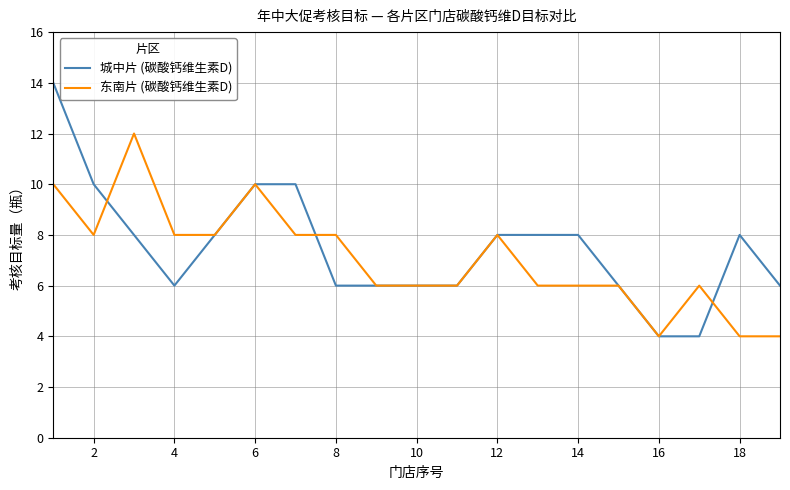

List the series in order of their peak value, highest first.

城中片 (碳酸钙维生素D), 东南片 (碳酸钙维生素D)